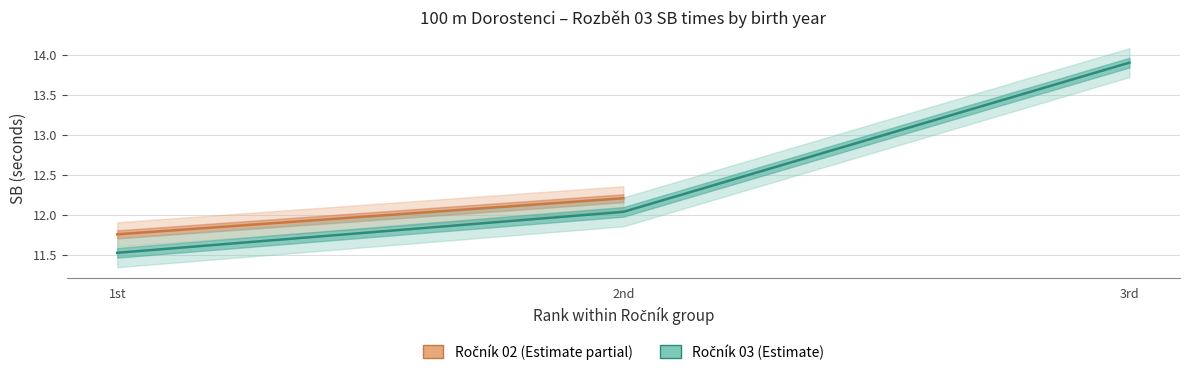

How many data points are less than 12?

1